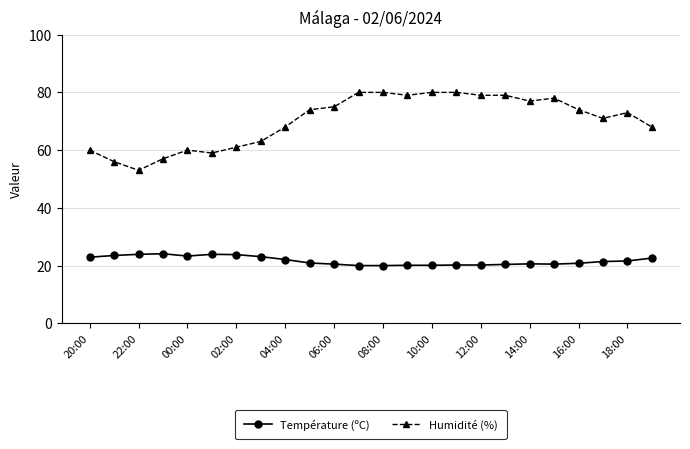

What is the difference between the second highest and minimum values in the Humidité (%) series?

27.0